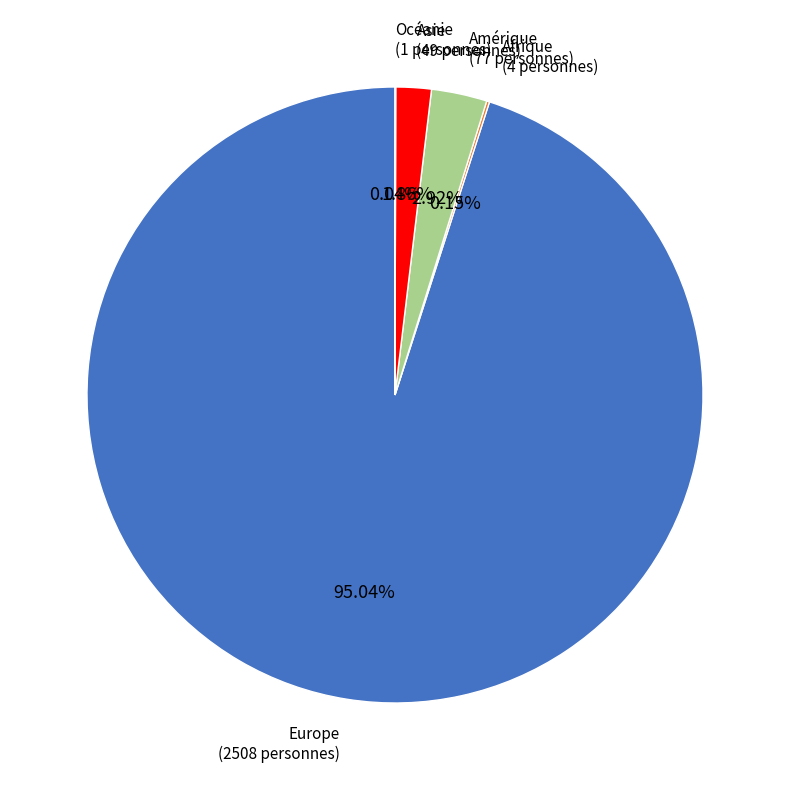

Between Asie and Europe, which is larger?

Europe